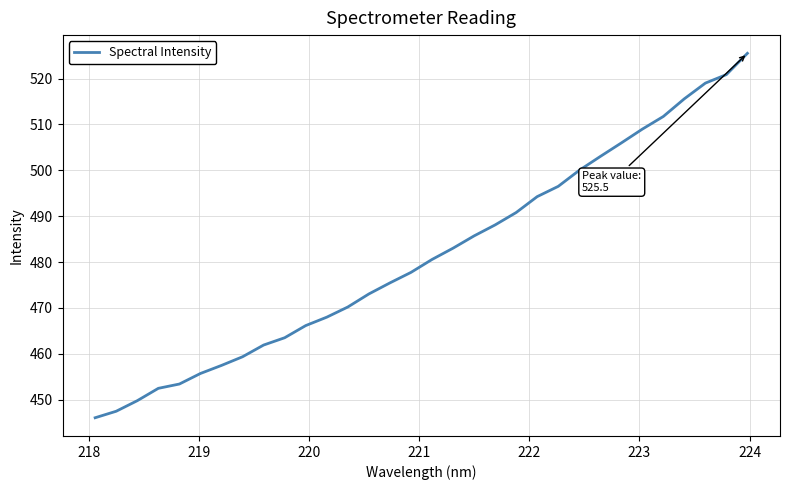

What is the difference between the maximum and minimum values?

79.4